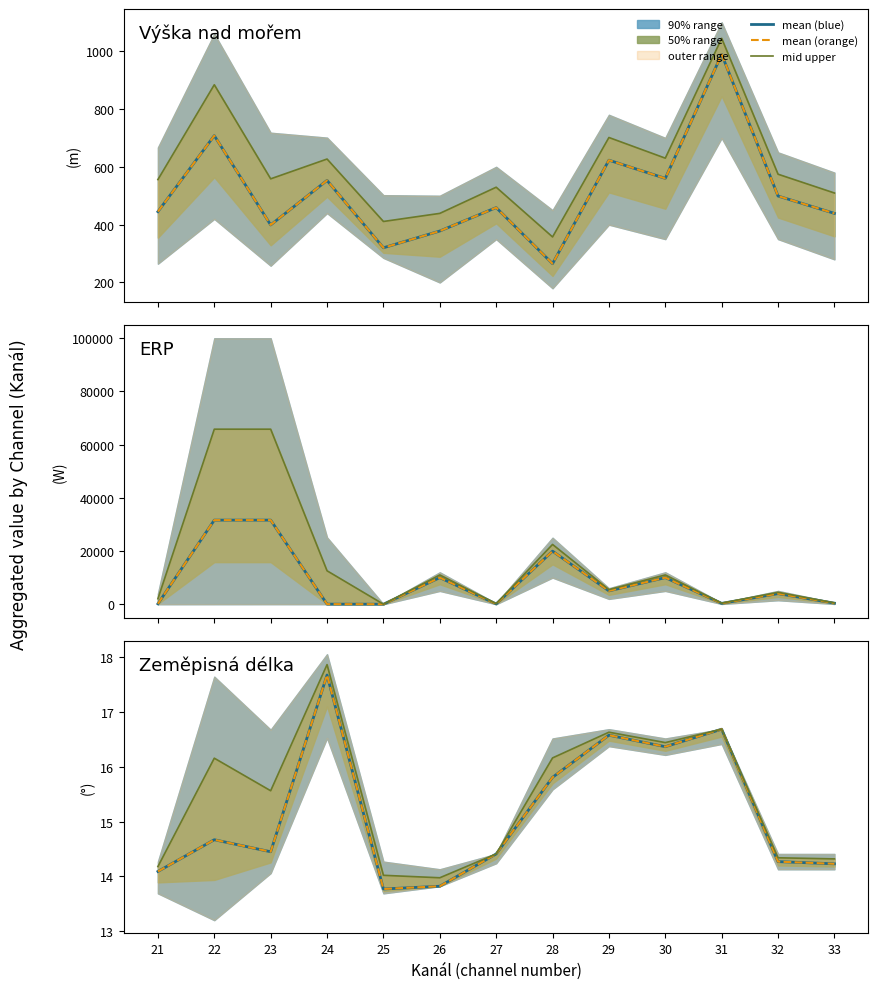

At which category does the chart reach its minimum across all series?

25